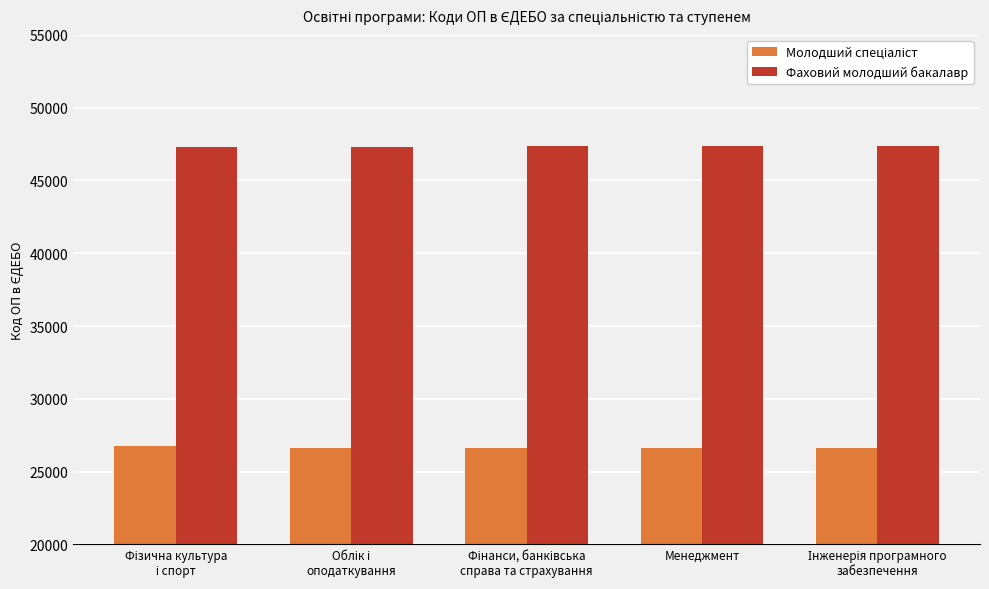

What is the minimum value for Фаховий молодший бакалавр?

47275